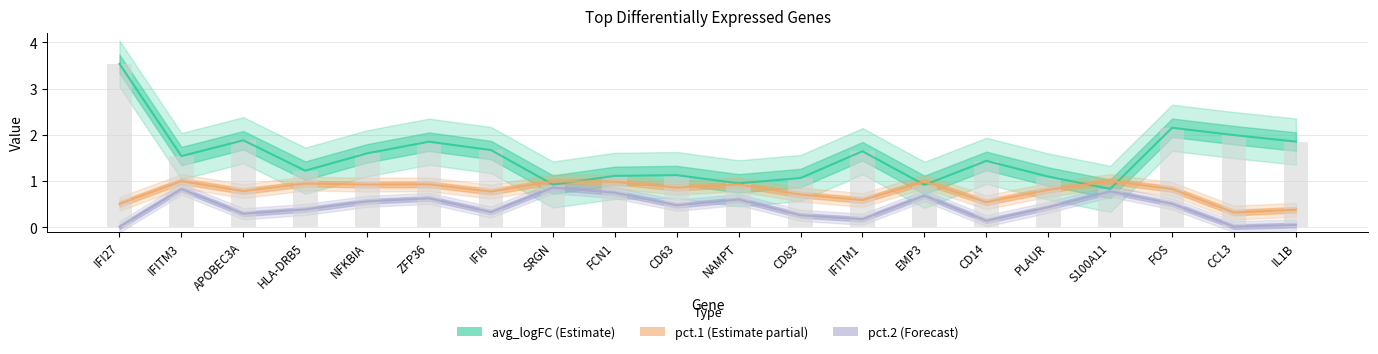

Where does the avg_logFC series first go above 1?

IFI27